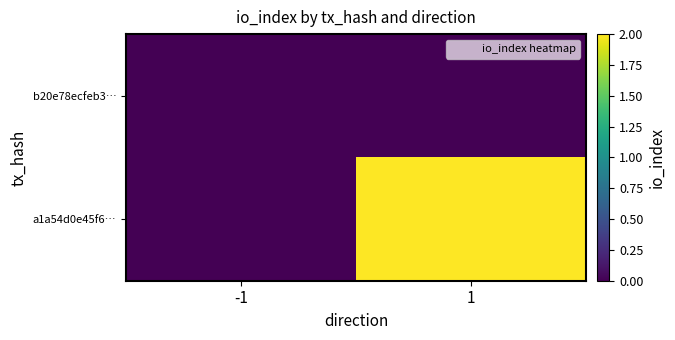

At which category is the sum across all series the highest?

1